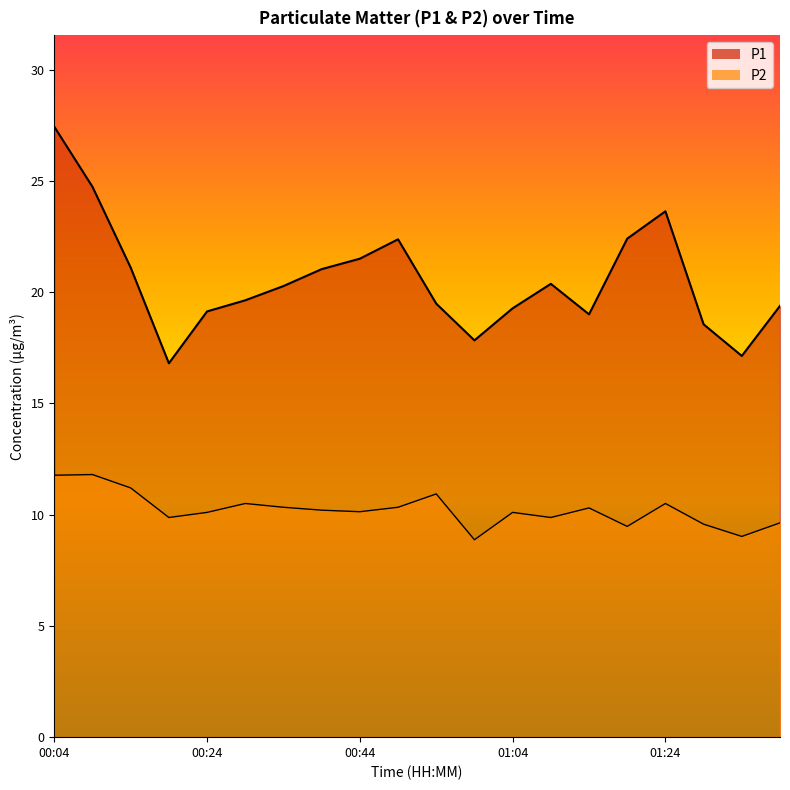

What is the sum of all P2 values?

204.5